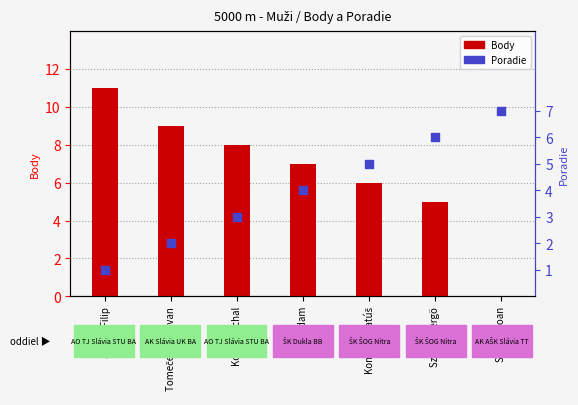

What is the total value across all series at Kompas Matúš?

11